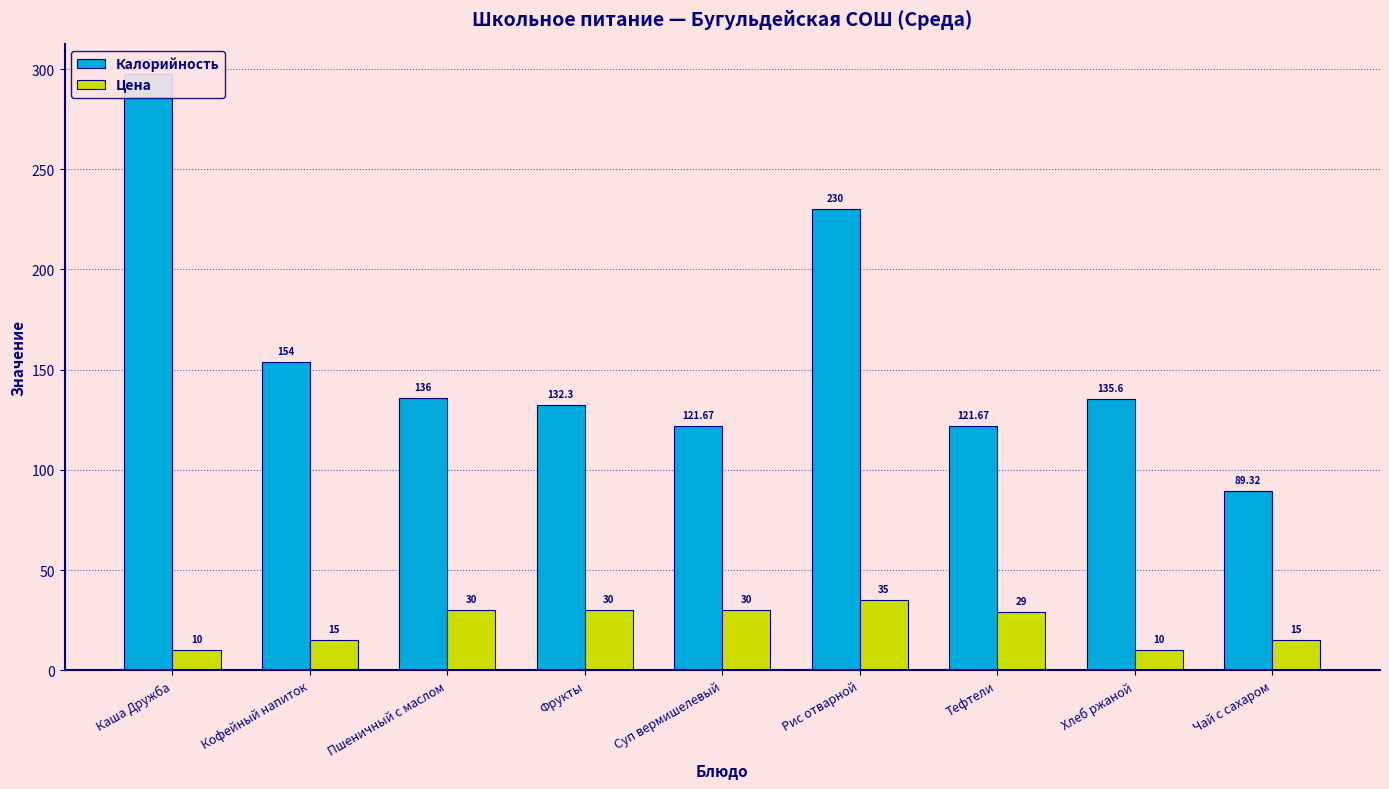

What is the spread (max minus min) of values at Тефтели?

92.7